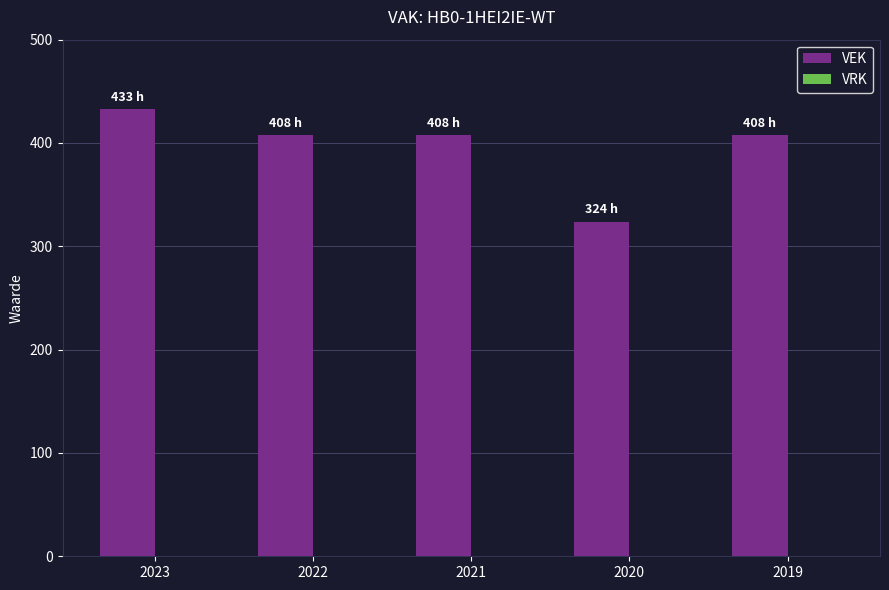

Which has a higher value, 2020 or 2021?

2021